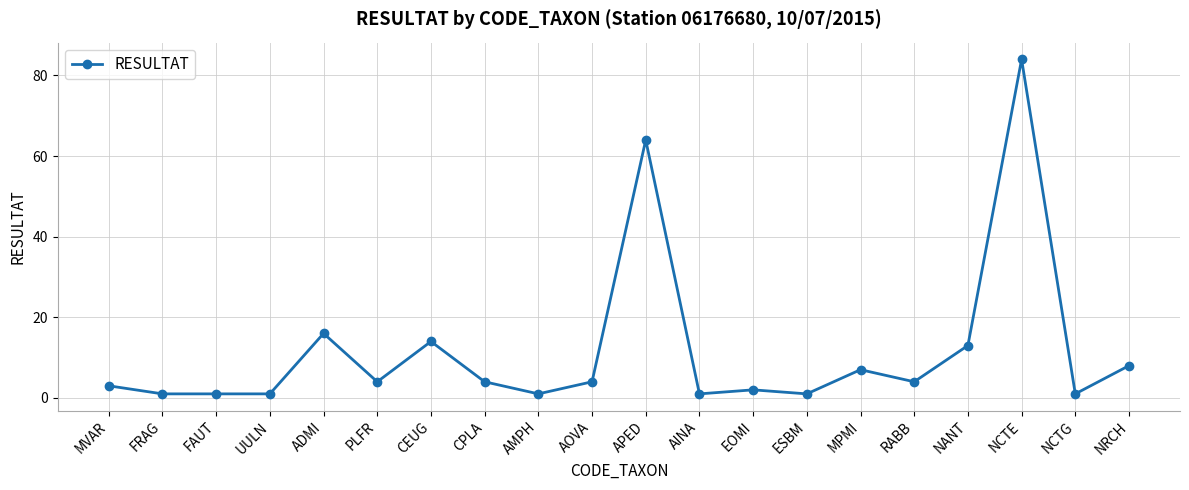

Does the chart display data point markers on the line(s)?

Yes